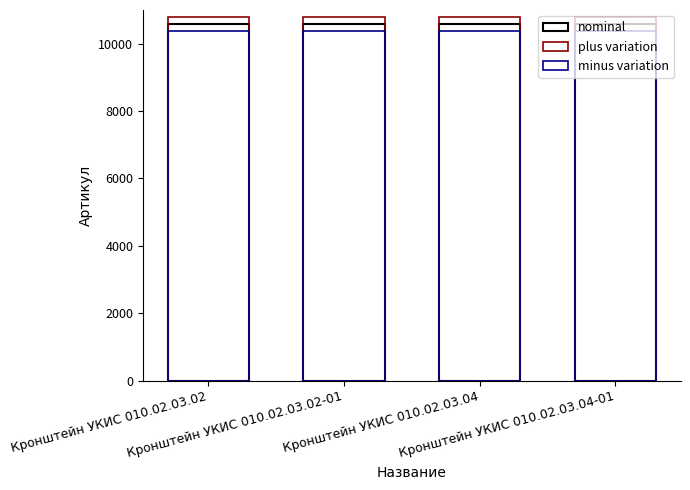

Count the number of categories in the chart.

4